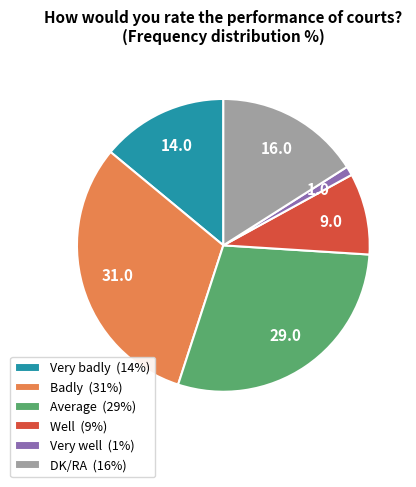

Approximately how many times larger is the value at DK/RA (16%) compared to Very badly (14%)?

1.1